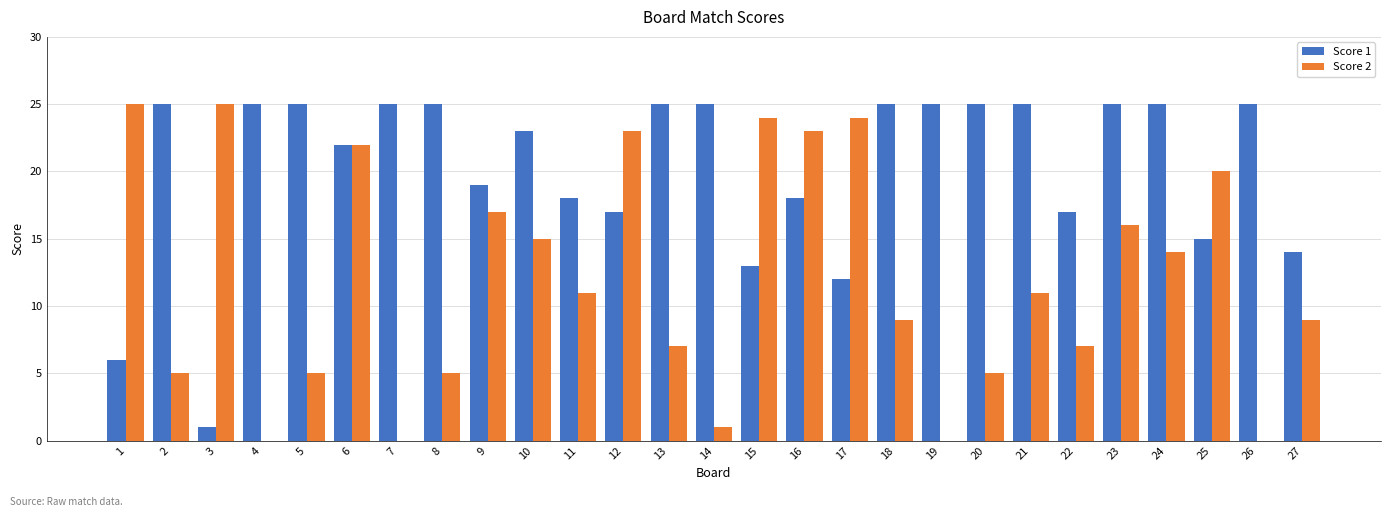

What is the total value across all series at 21?

36